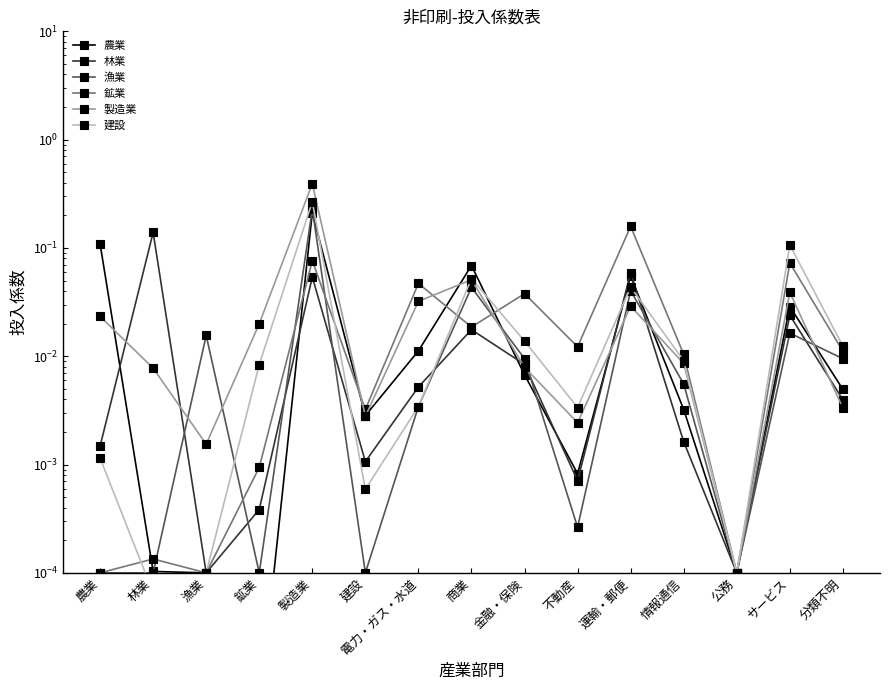

True or false: 農業 has a value of 0.0 at サービス.

False